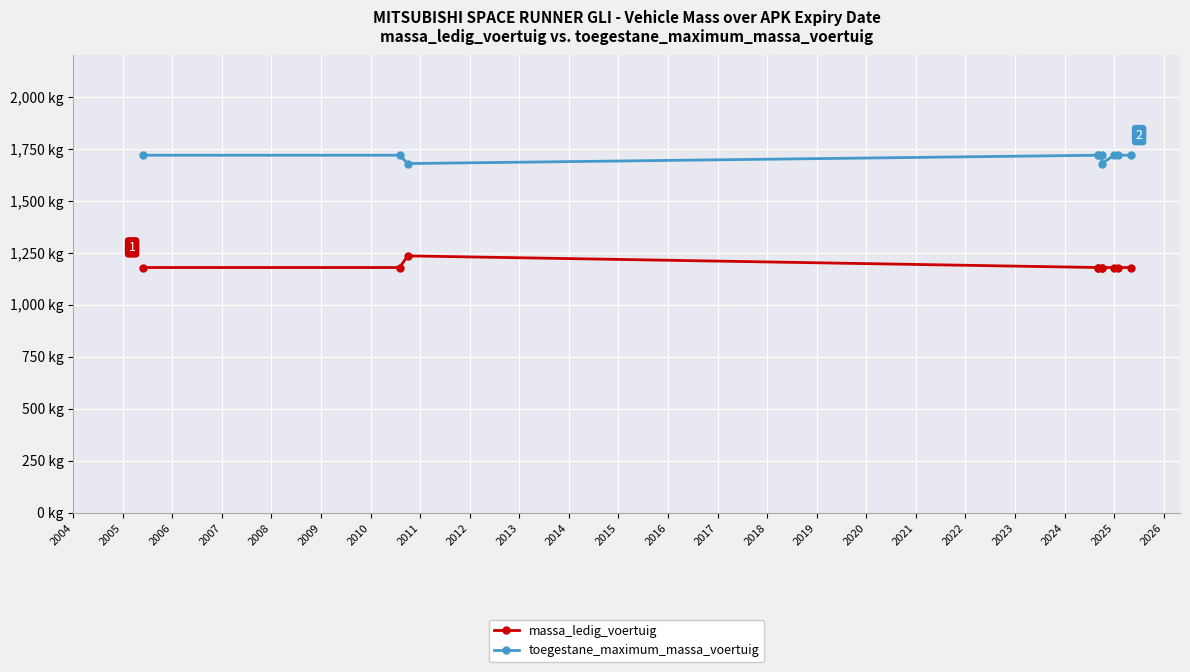

Which series has the largest range (max minus min)?

massa_ledig_voertuig